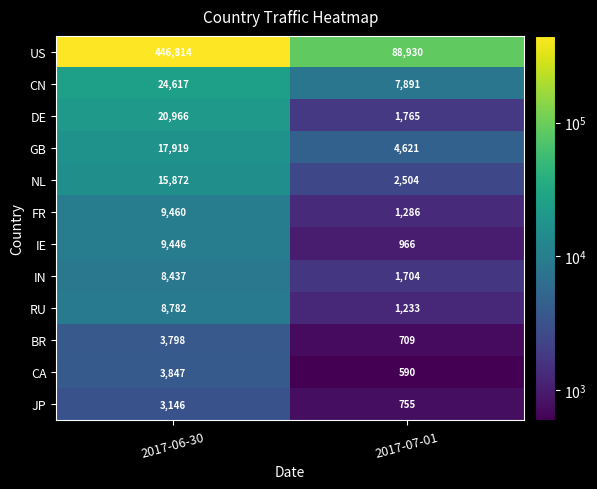

Is it true that NL equals 2504 at 2017-07-01?

True